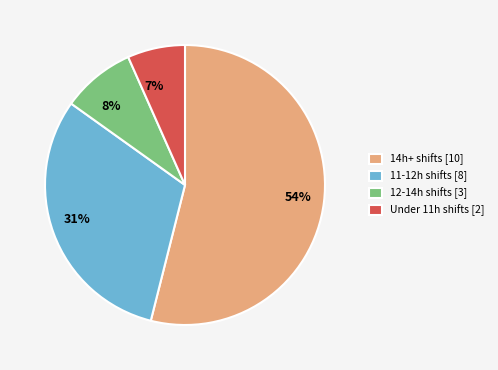

True or false: 7% accounts for 1% of the total.

False